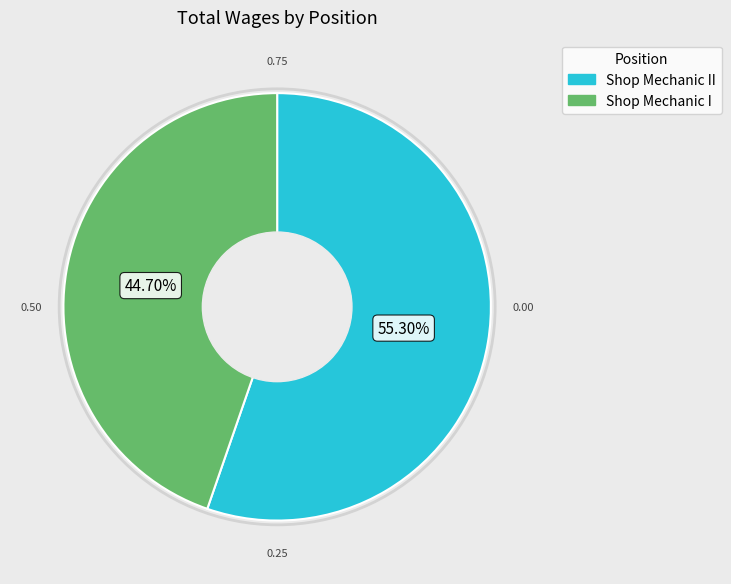

Is there any slice that represents more than half of the pie?

Yes